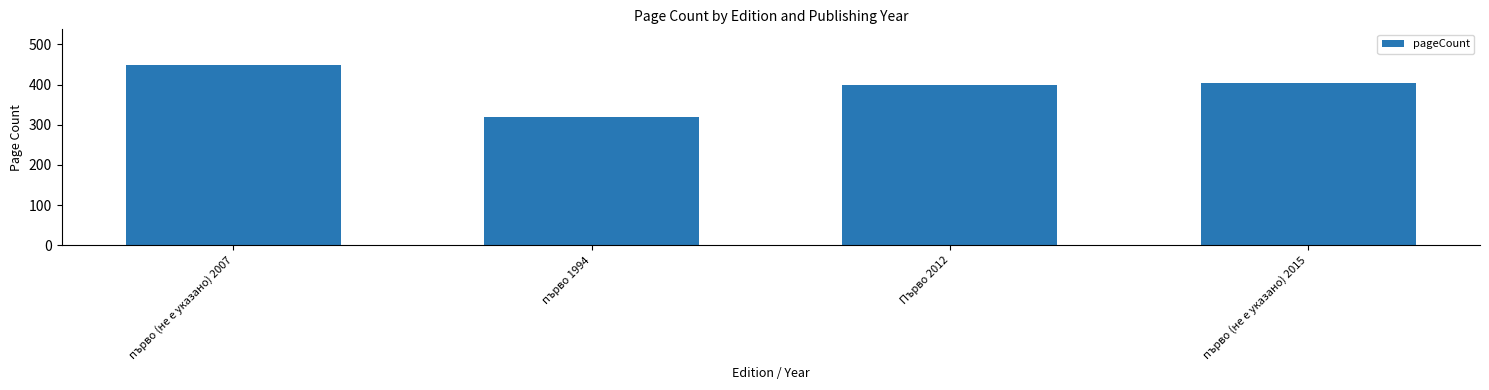

At which label does the data first exceed 404?

първо (не е указано) 2007